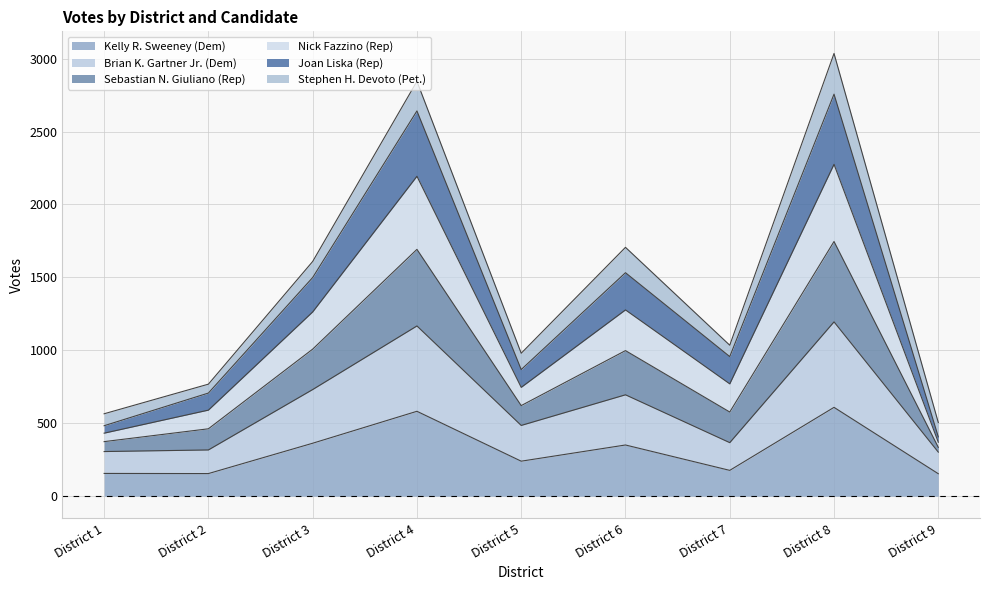

Which series changed the most between District 5 and District 9?

Nick Fazzino (Rep)